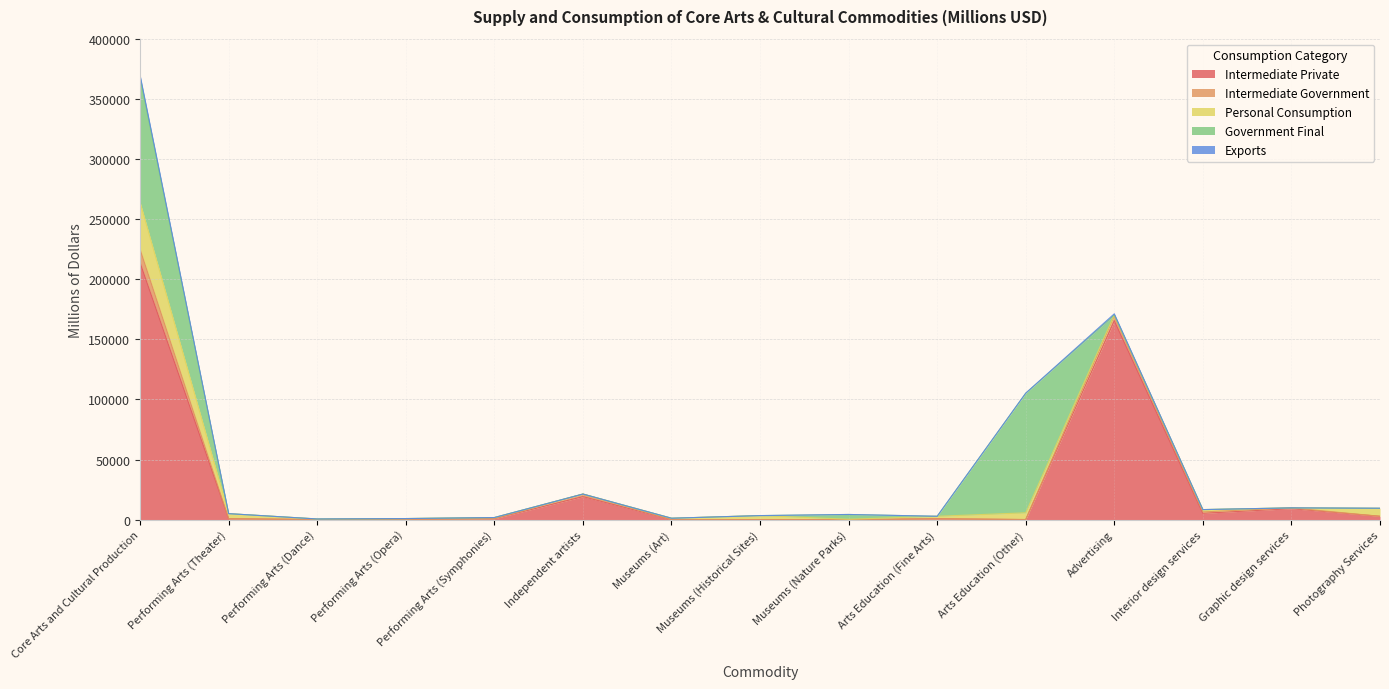

How many data points does each series have?

15